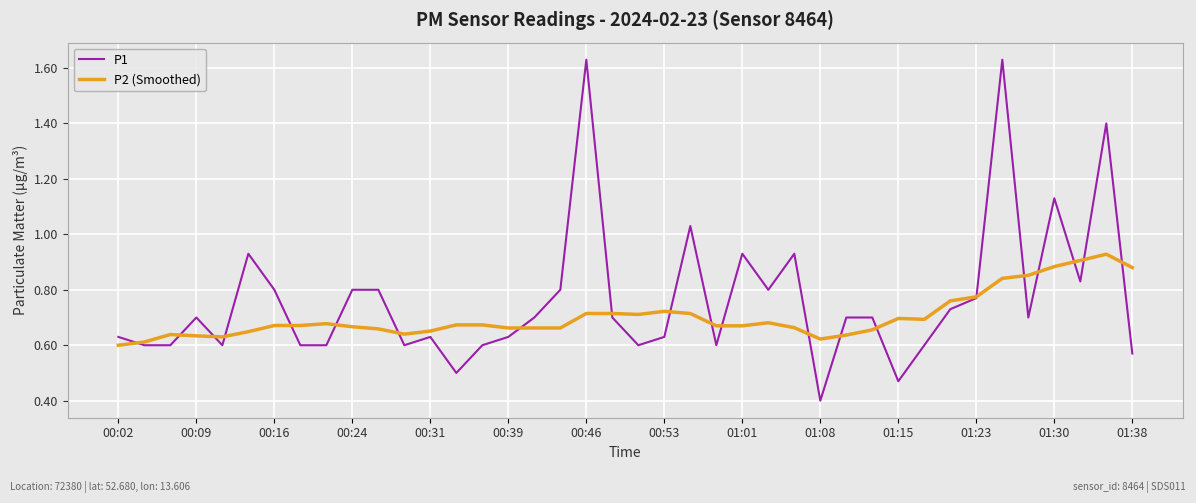

Rank the series by their maximum value, from highest to lowest.

P1, P2 (Smoothed)